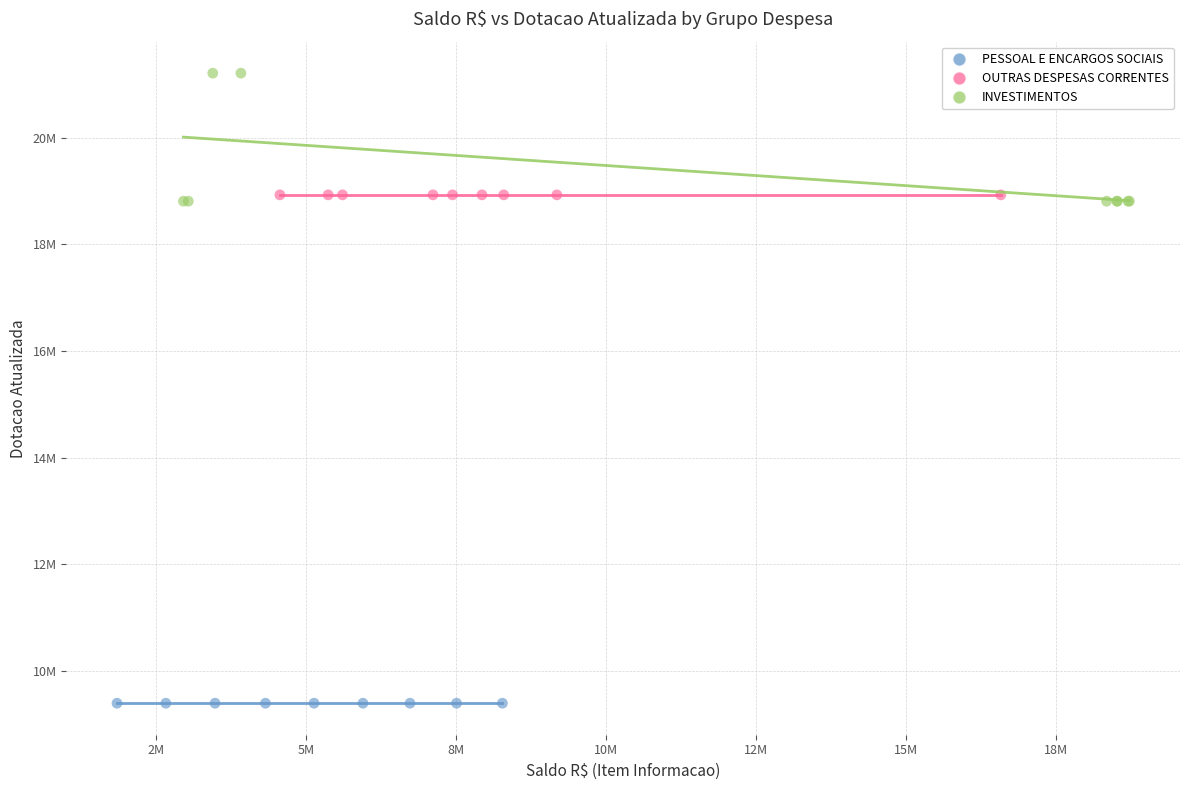

What are all the series names shown in the legend?

PESSOAL E ENCARGOS SOCIAIS, OUTRAS DESPESAS CORRENTES, INVESTIMENTOS